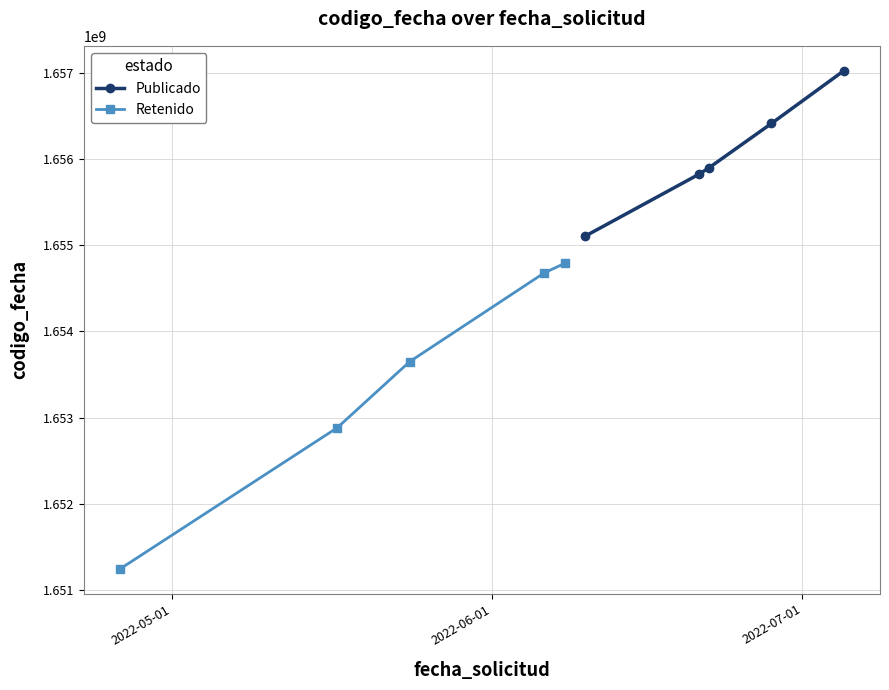

What is the minimum value for Publicado?

1655105894